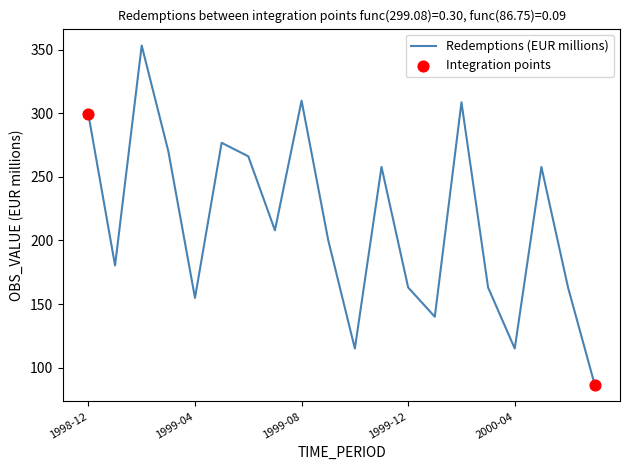

What is the greatest value displayed?

353.2